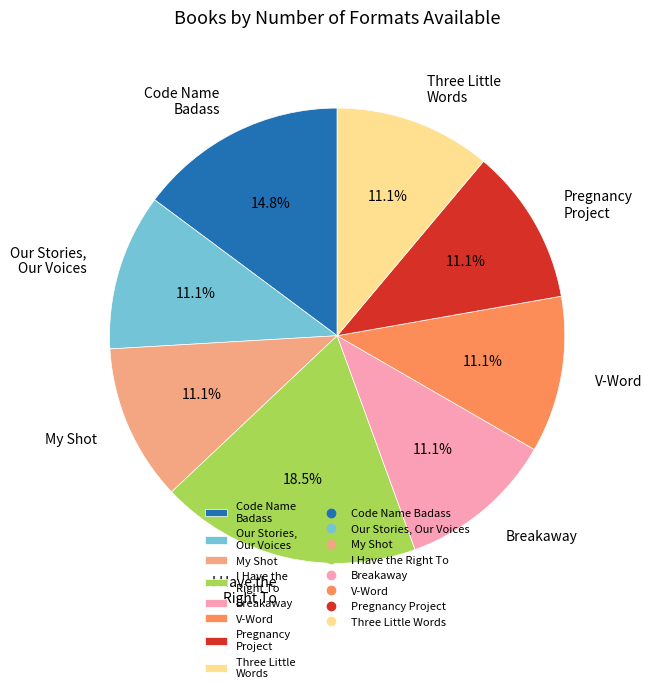

How many slices are in this pie chart?

8